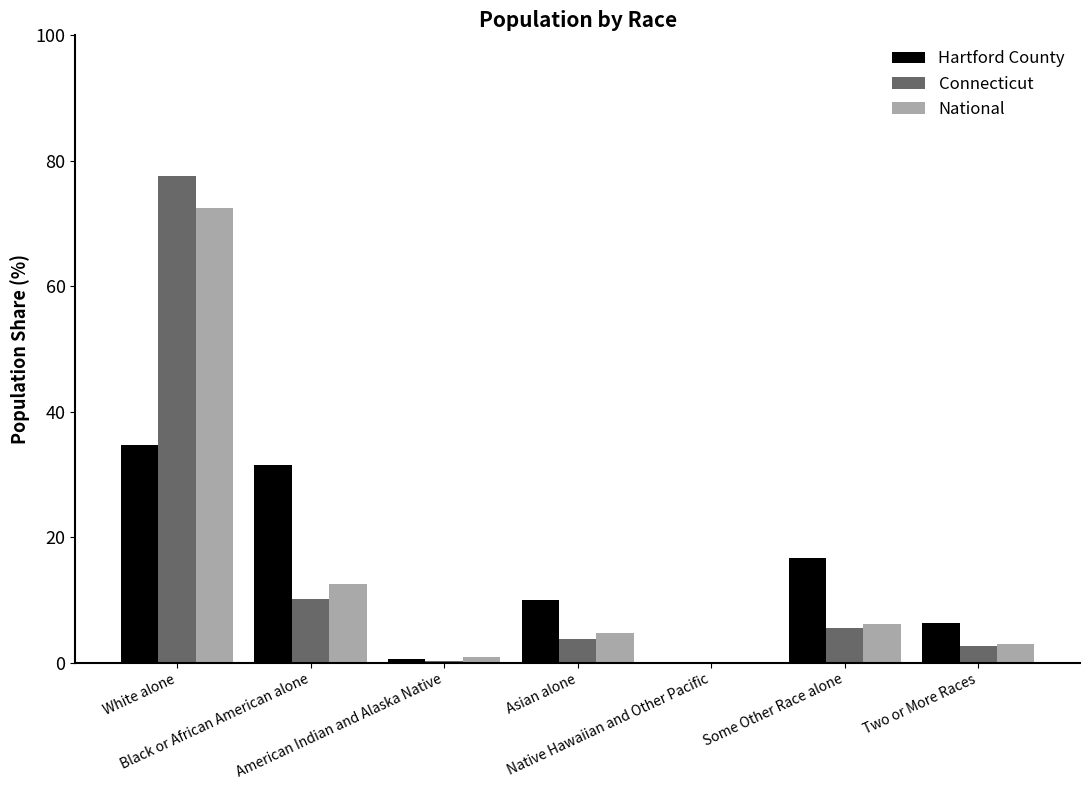

Is the value of National at Some Other Race alone greater than the value of Connecticut at Black or African American alone?

No